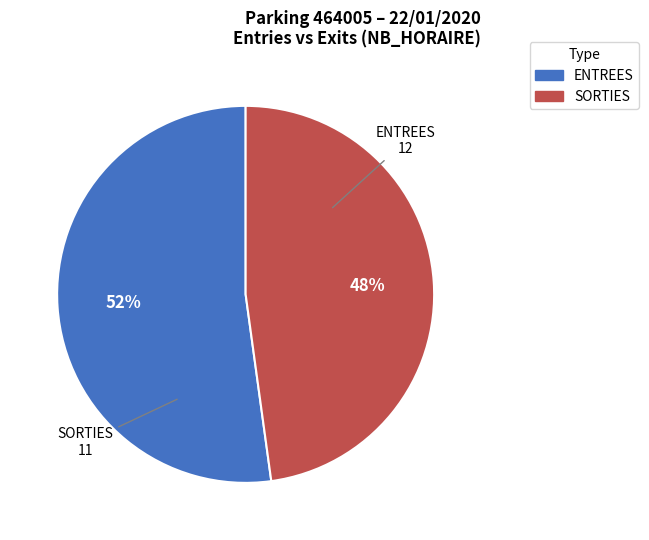

How many slices are in this pie chart?

2